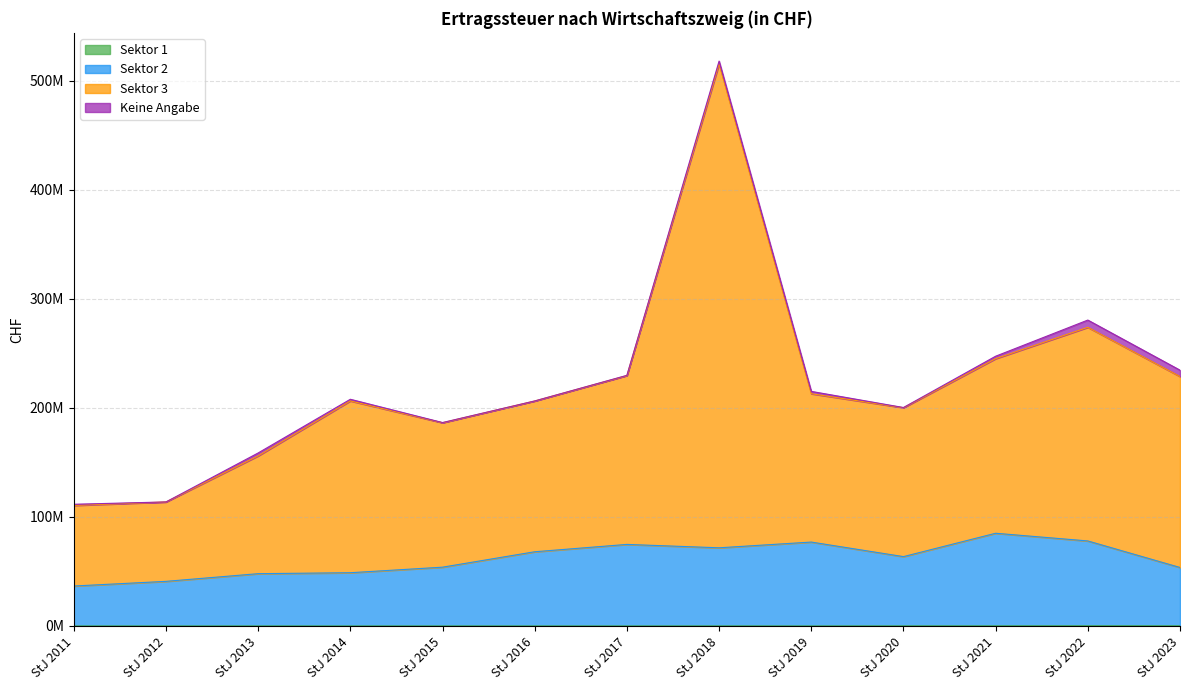

What is the sum of all Sektor 1 values?

733948.0